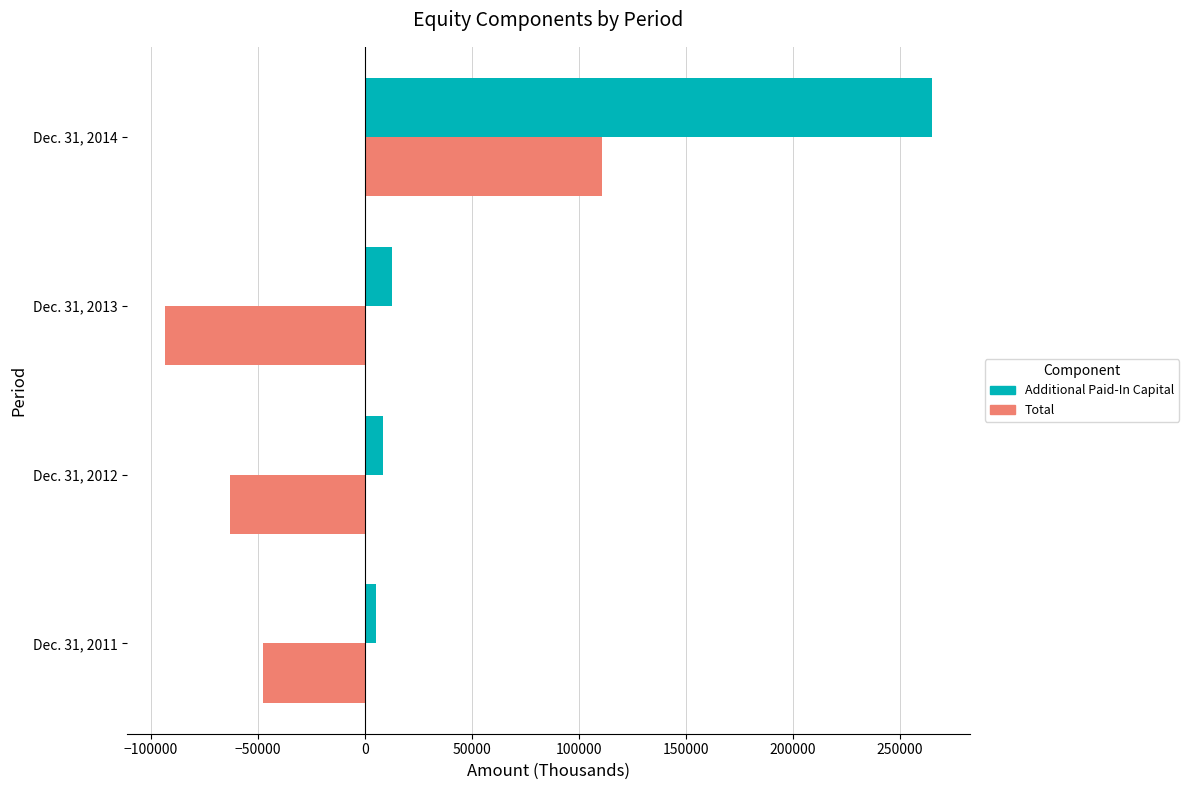

What are all the series names shown in the legend?

Additional Paid-In Capital, Total